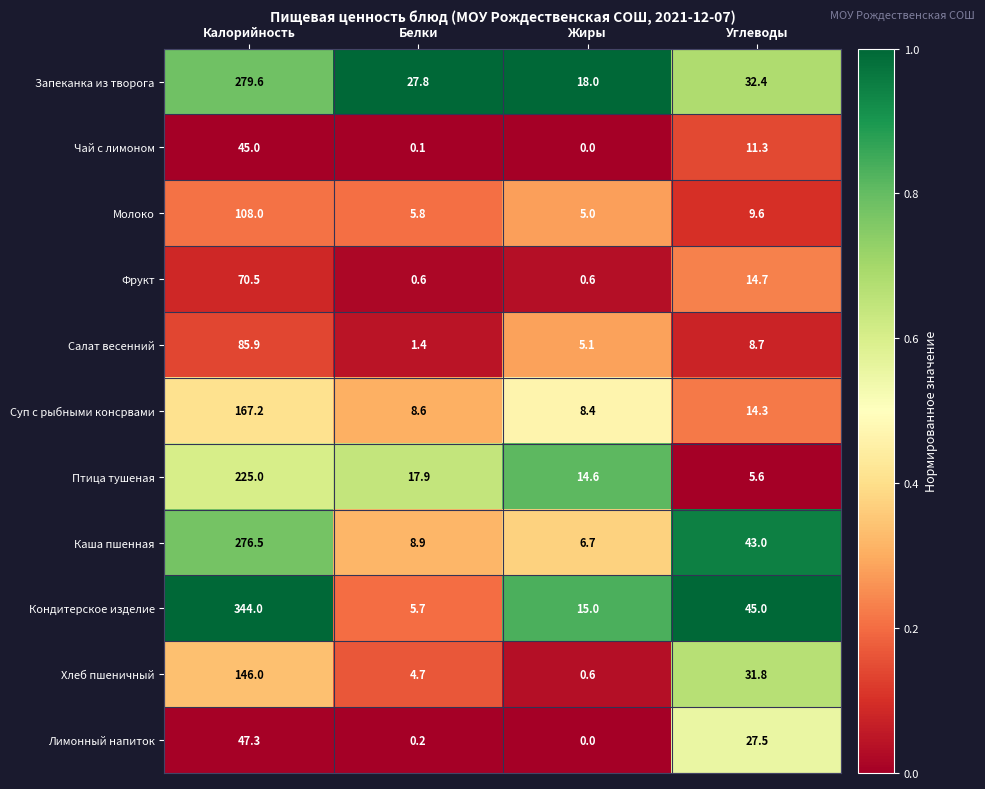

How many data points does each series have?

4